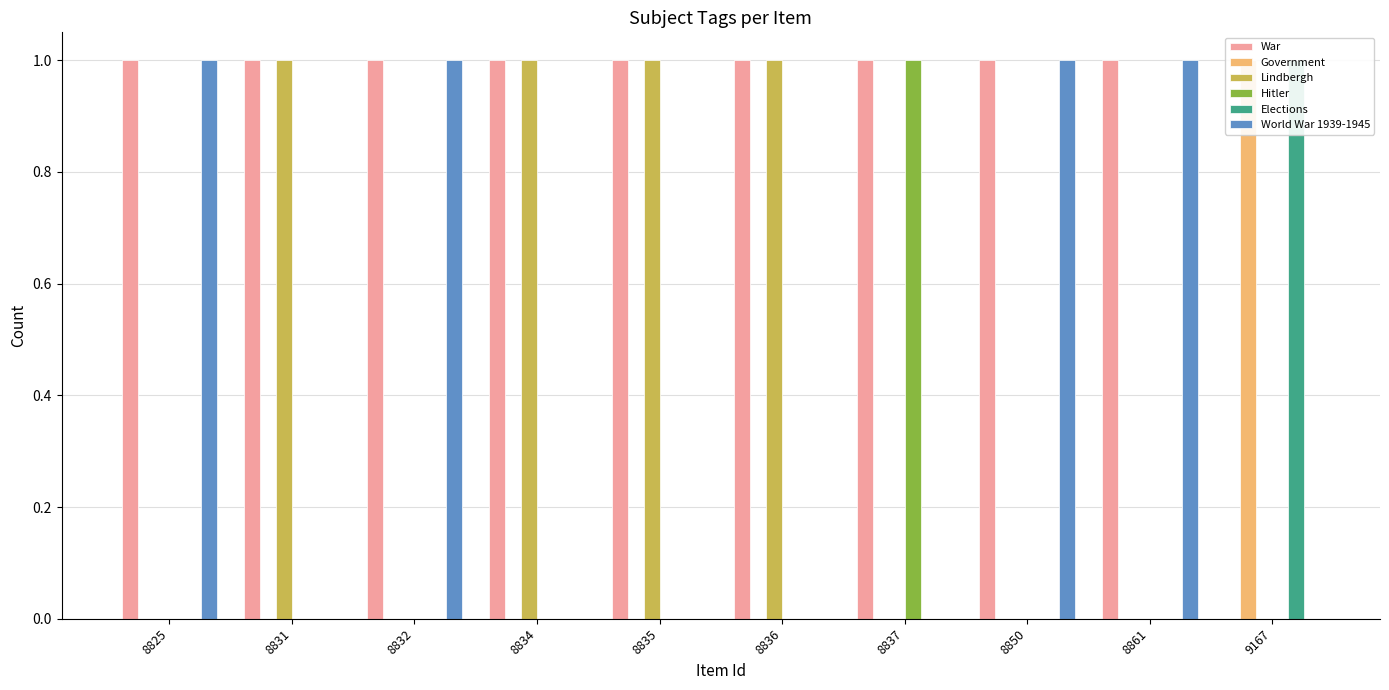

What is the spread (max minus min) of values at 8831?

1